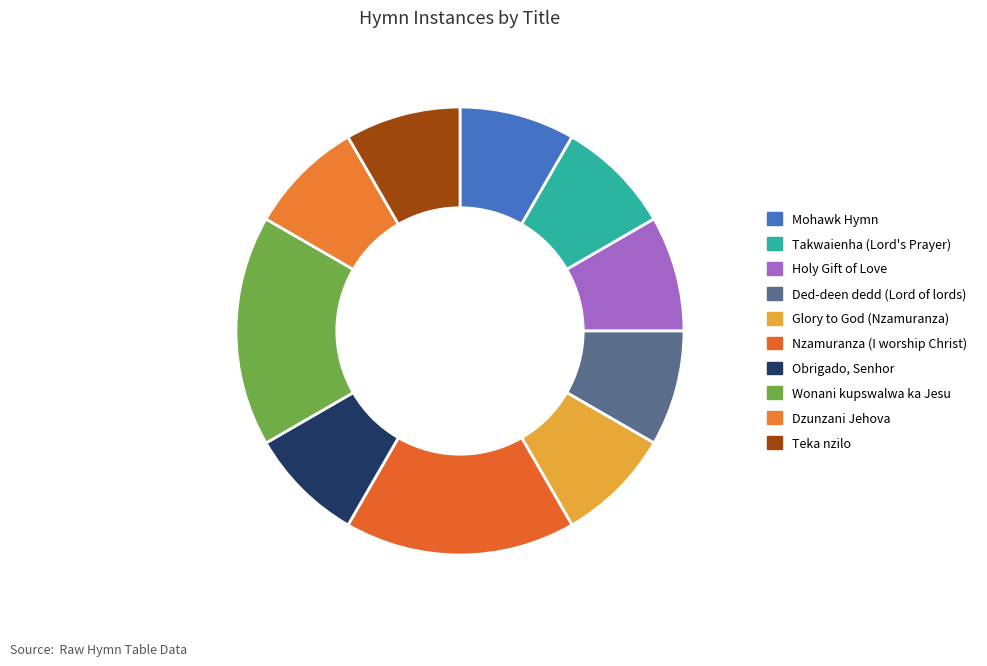

To the nearest percent, what portion does Wonani kupswalwa ka Jesu represent?

17%